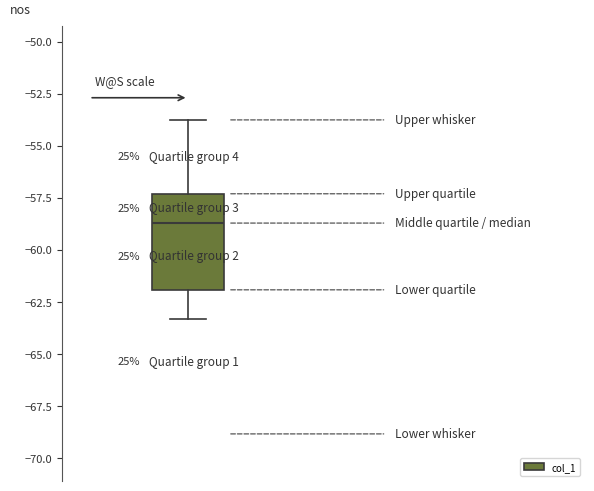

Read this box plot against the y-axis: the position of the median line, the range covered by the box, and the ends of both whiskers. The values are not printed on the chart, so give them approximately, as read against the axis.

median -58.5, box -62.0 to -57.5, whiskers -63.5 to -54.0